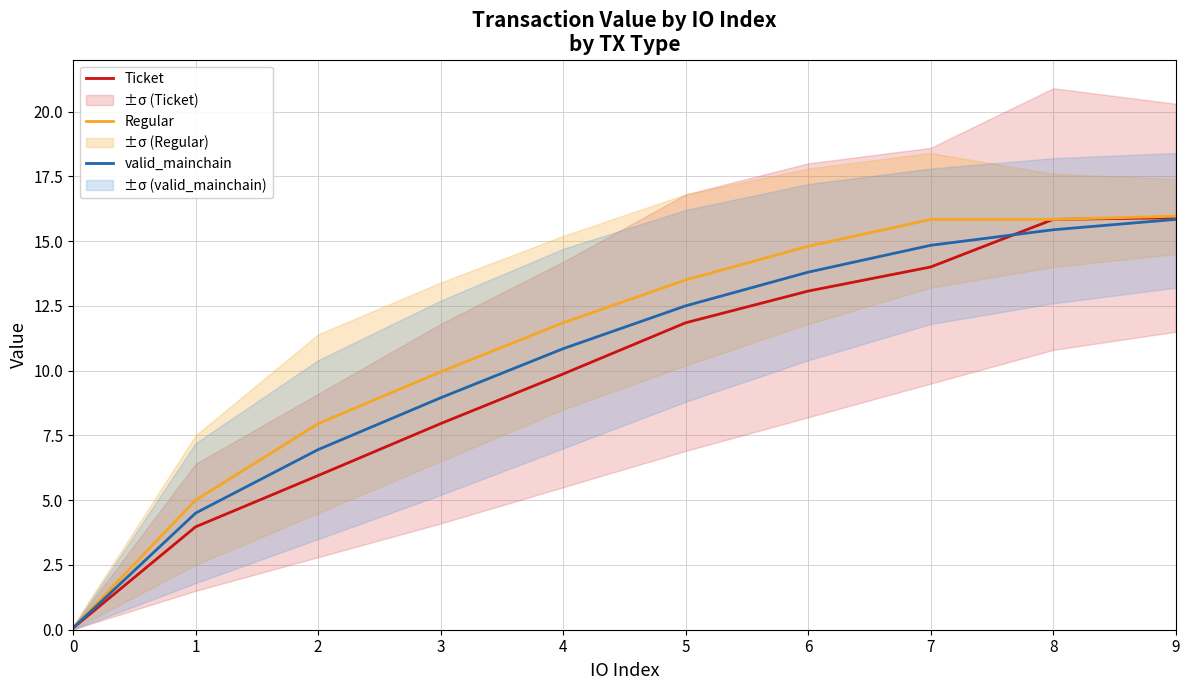

What are all the series names shown in the legend?

Ticket, Regular, valid_mainchain